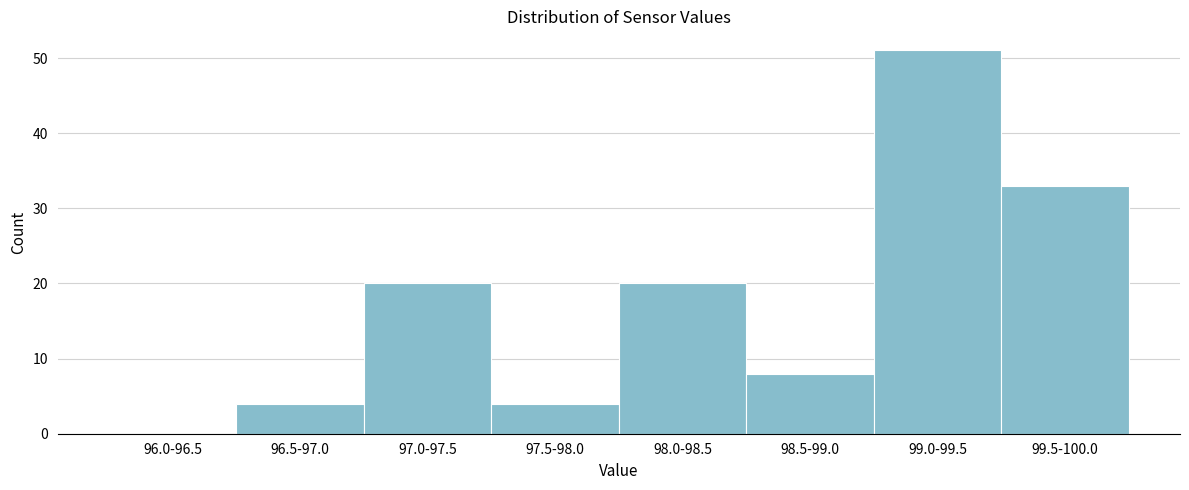

Reading left to right, transcribe all the data shown in this chart.

96.0-96.5=0	96.5-97.0=4	97.0-97.5=20	97.5-98.0=4	98.0-98.5=20	98.5-99.0=8	99.0-99.5=51	99.5-100.0=33